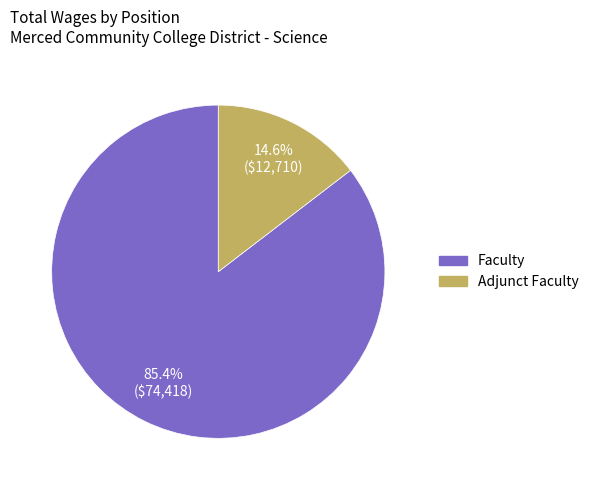

To the nearest percent, what is the difference between the Adjunct Faculty and Faculty slice percentages?

71%